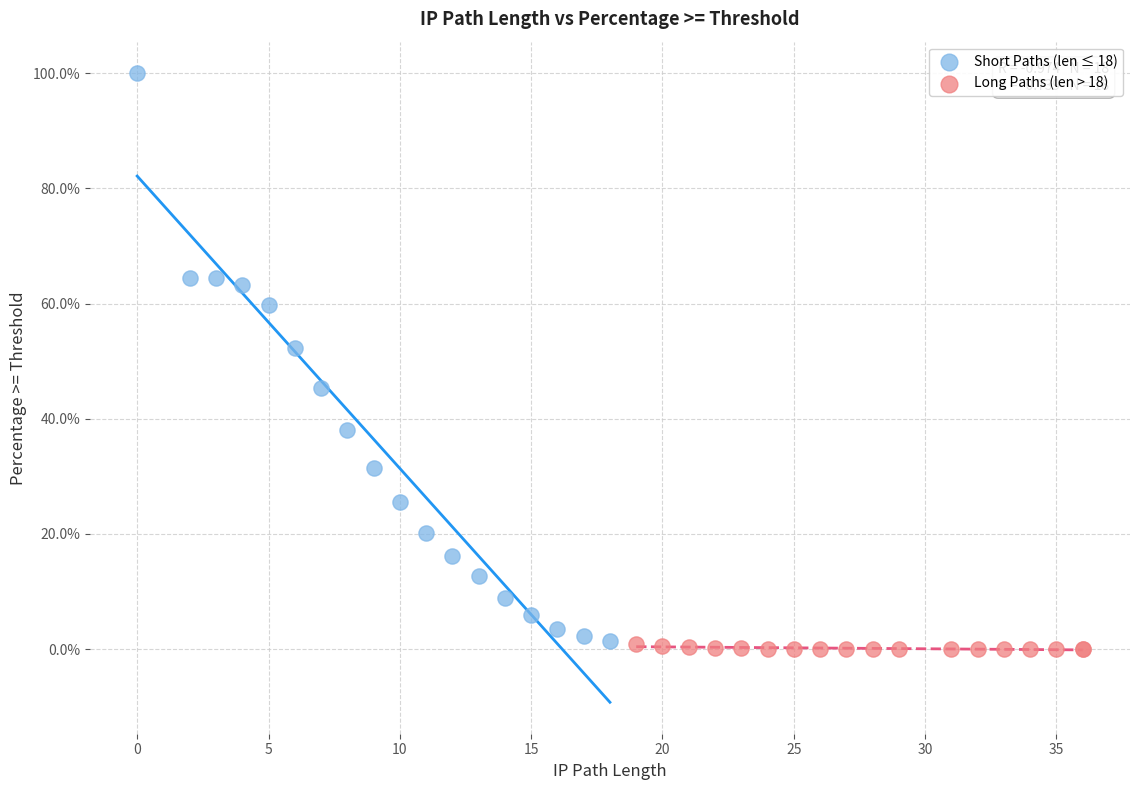

What are all the series names shown in the legend?

Short Paths (len ≤ 18), Long Paths (len > 18)